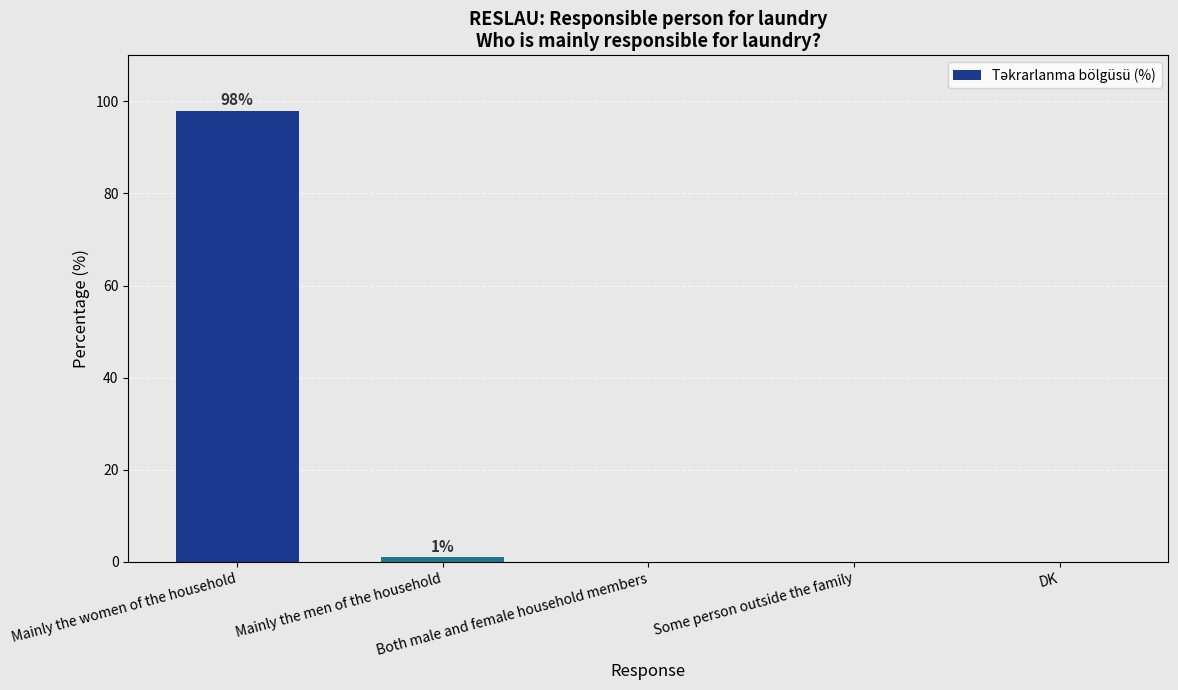

What is the maximum value shown in the chart?

98